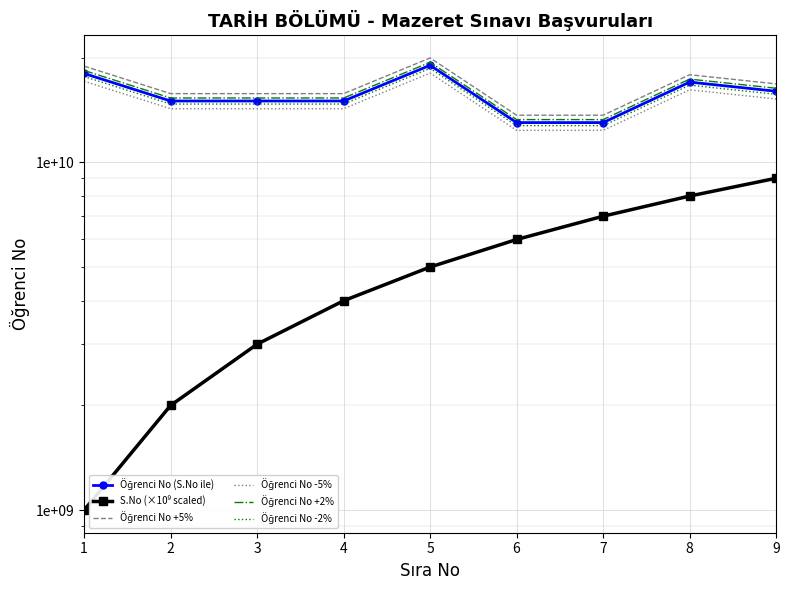

What is the difference between the S.No (×10⁹ scaled) values at 9 and 5?

4000000000.0